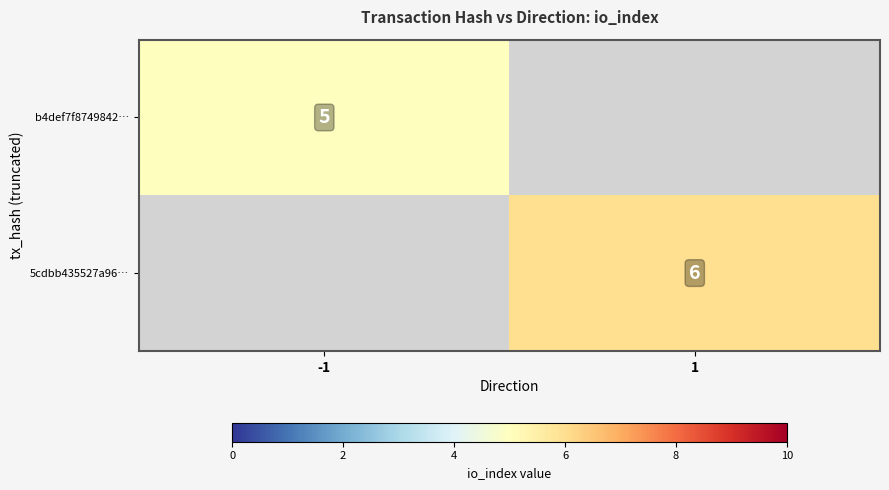

The value of 5cdbb435527a96… at 1 is 9. True or false?

False